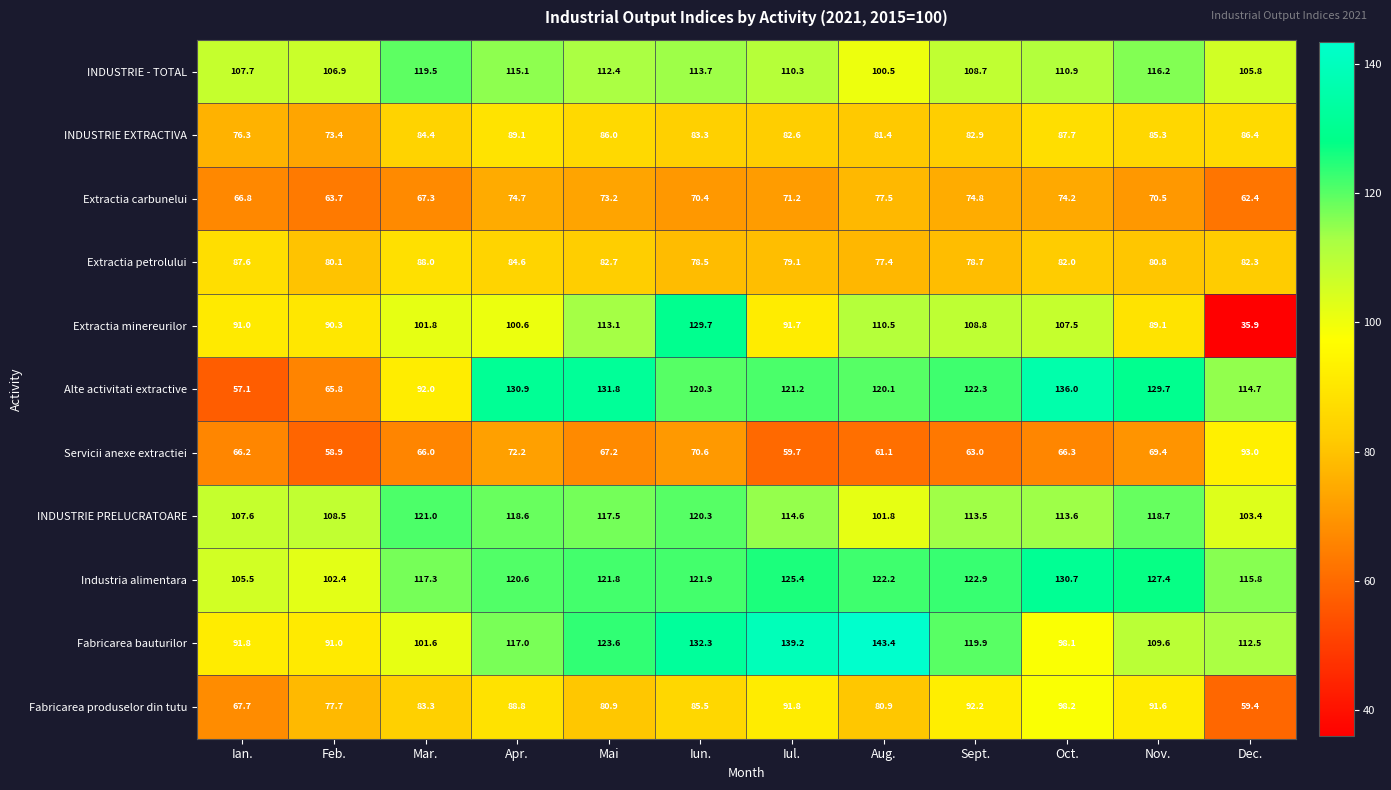

At Feb., list the series in order from largest to smallest.

INDUSTRIE PRELUCRATOARE, INDUSTRIE - TOTAL, Industria alimentara, Fabricarea bauturilor, Extractia minereurilor, Extractia petrolului, Fabricarea produselor din tutu, INDUSTRIE EXTRACTIVA, Alte activitati extractive, Extractia carbunelui, Servicii anexe extractiei